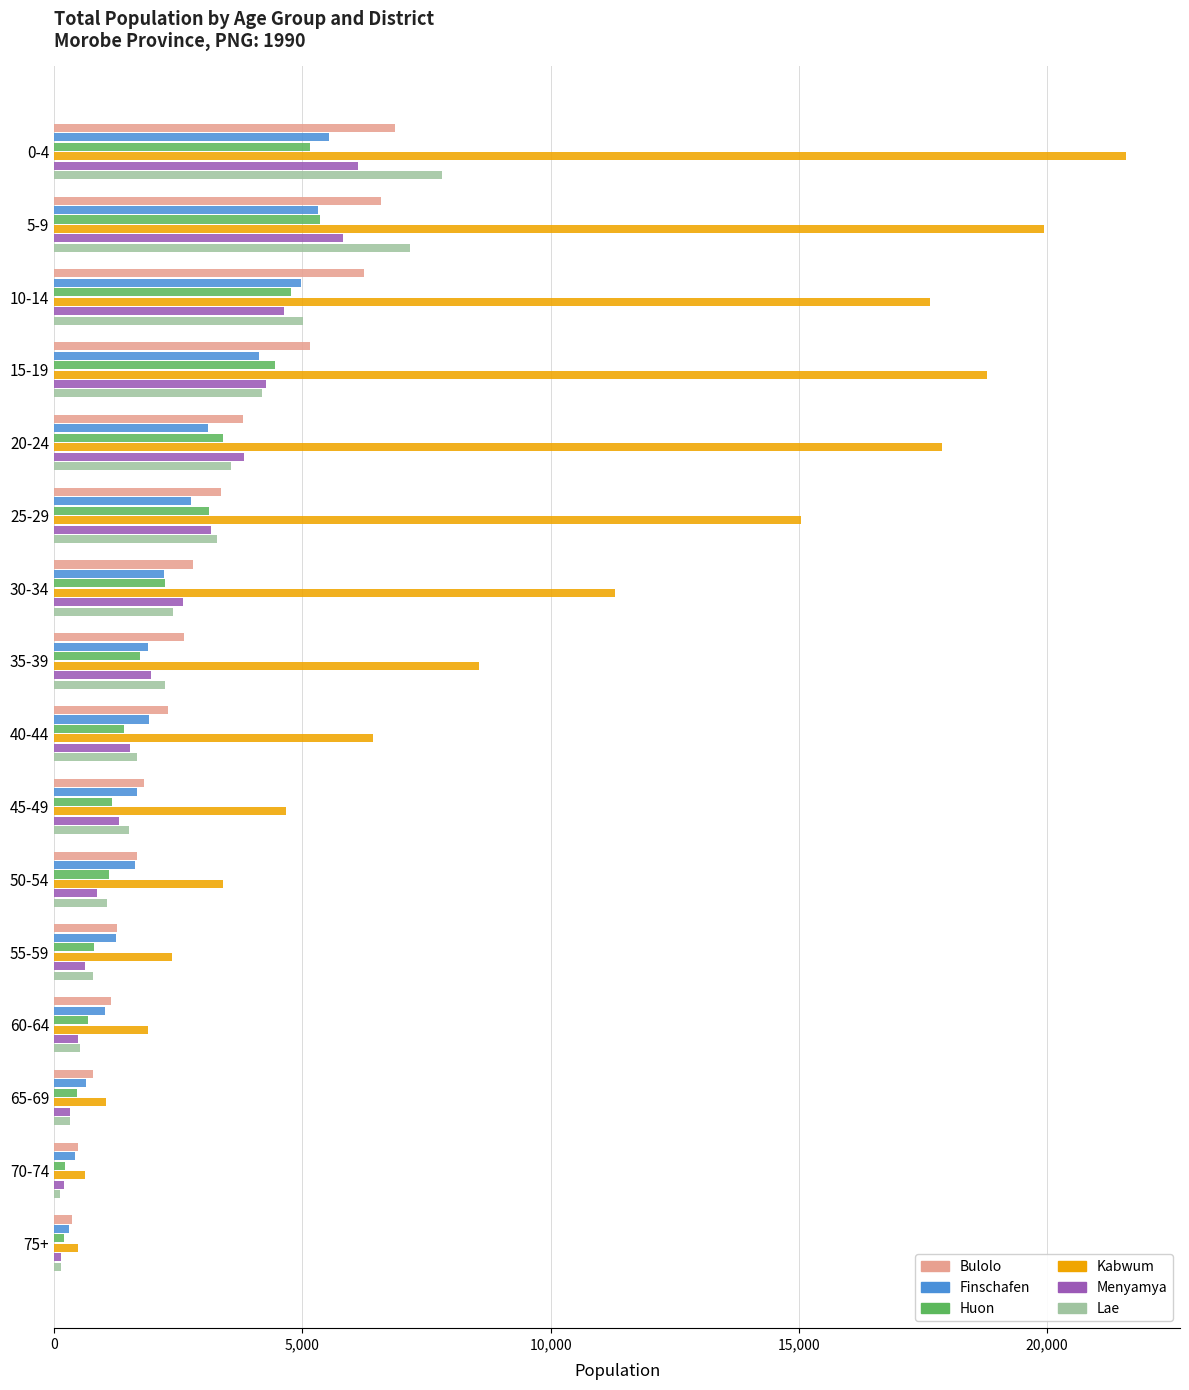

What is the sum of all Menyamya values?

37798